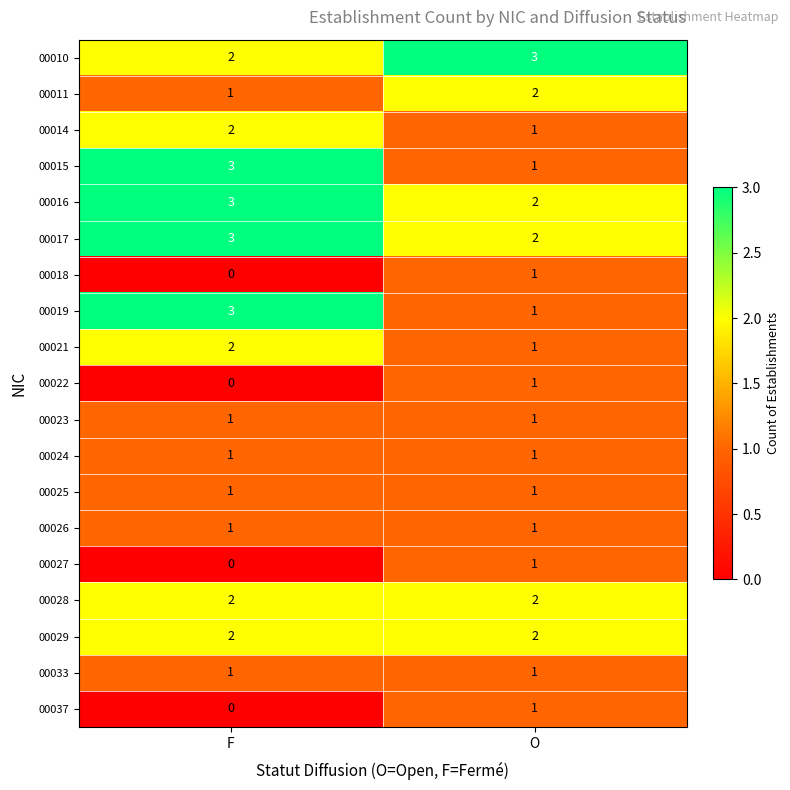

At which category is the sum across all series the highest?

F